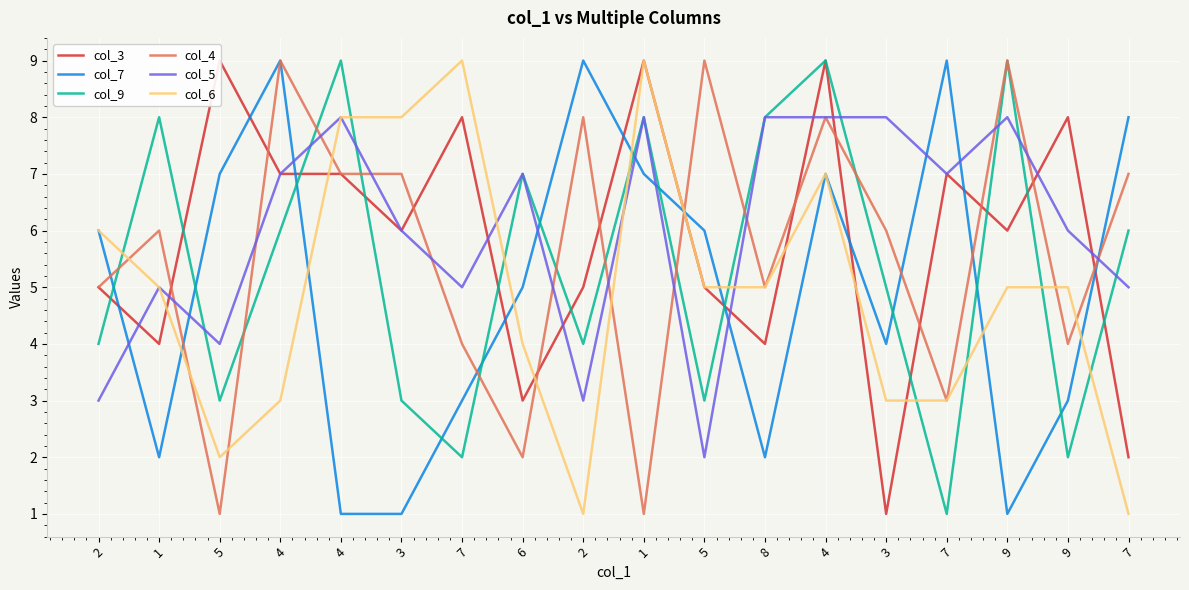

What is the average value of the col_6 series?

5